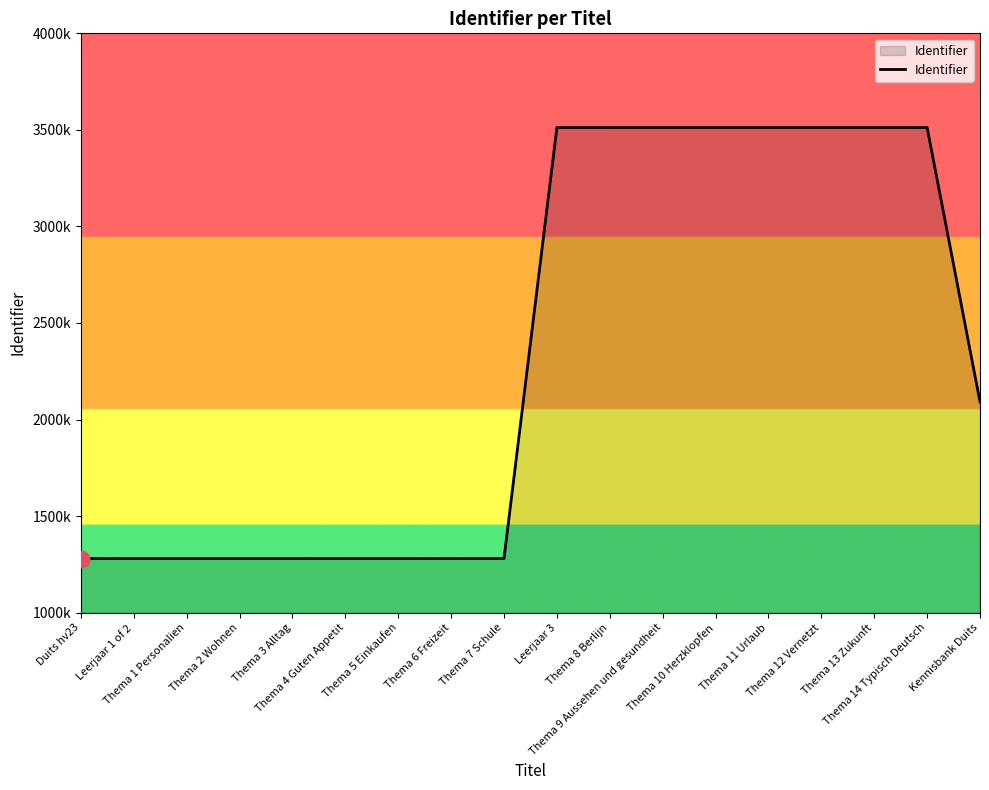

Where does the data first go above 2092124?

Leerjaar 3